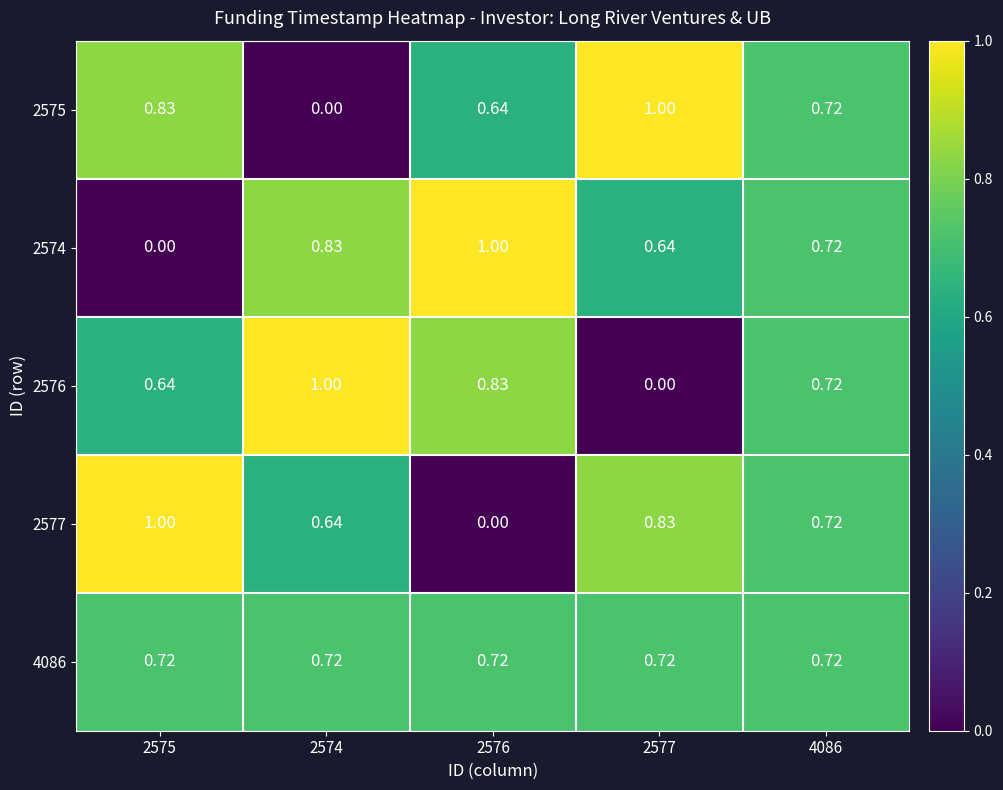

Between 2575 and 2574, which series saw the biggest shift?

2575